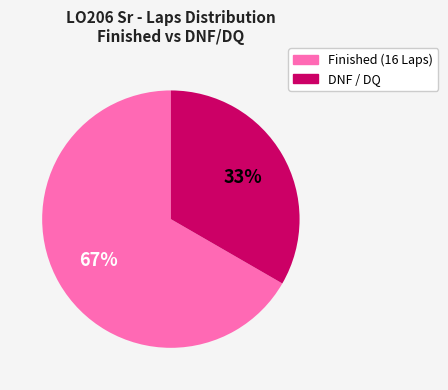

To the nearest percent, what is the average slice percentage?

50%